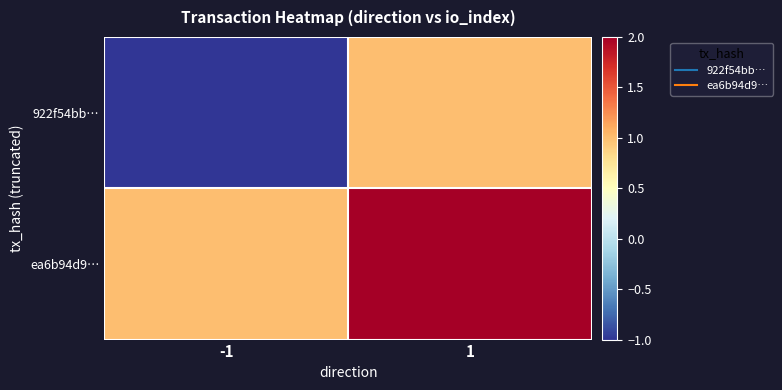

How many series are shown in this chart?

2